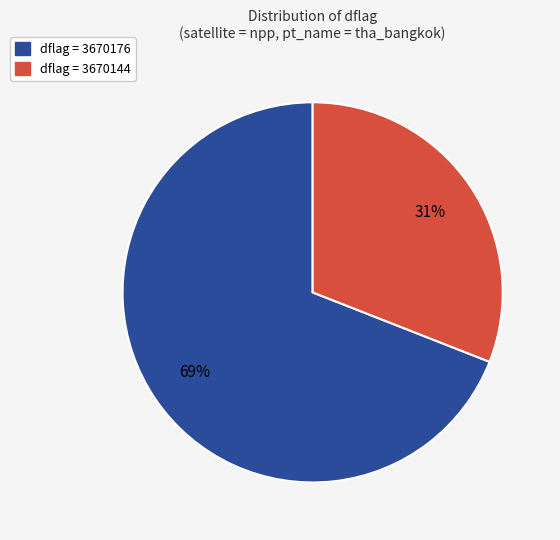

How many slices are in this pie chart?

2